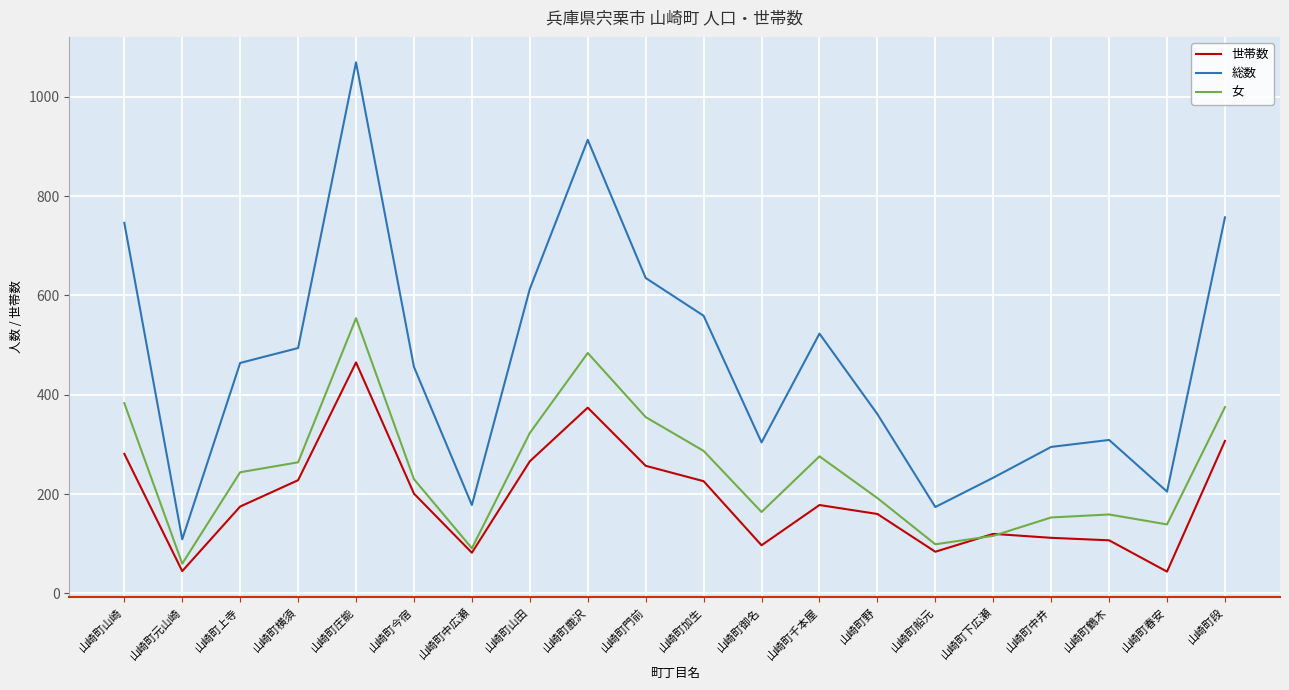

At which label does 女 first exceed 244?

山崎町山崎